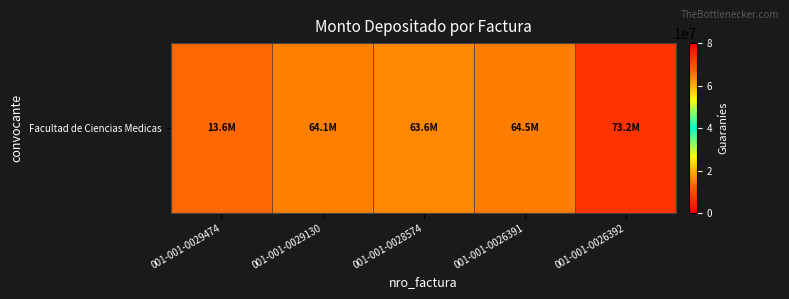

Which label corresponds to the smallest value in the chart?

001-001-0029474